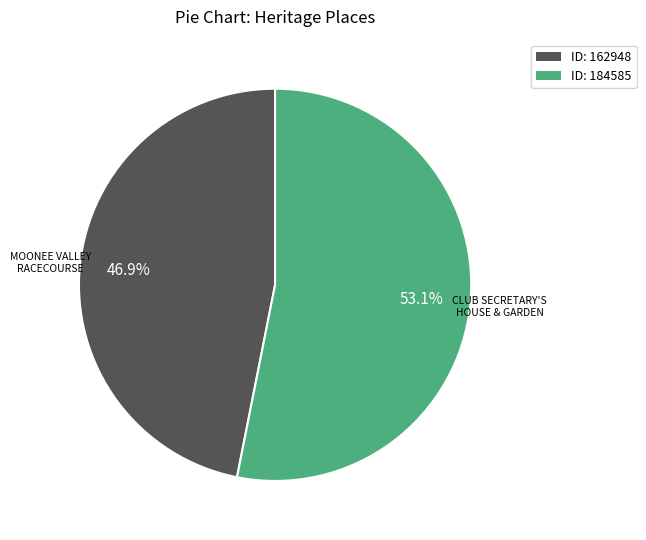

Does any single category account for the majority?

Yes